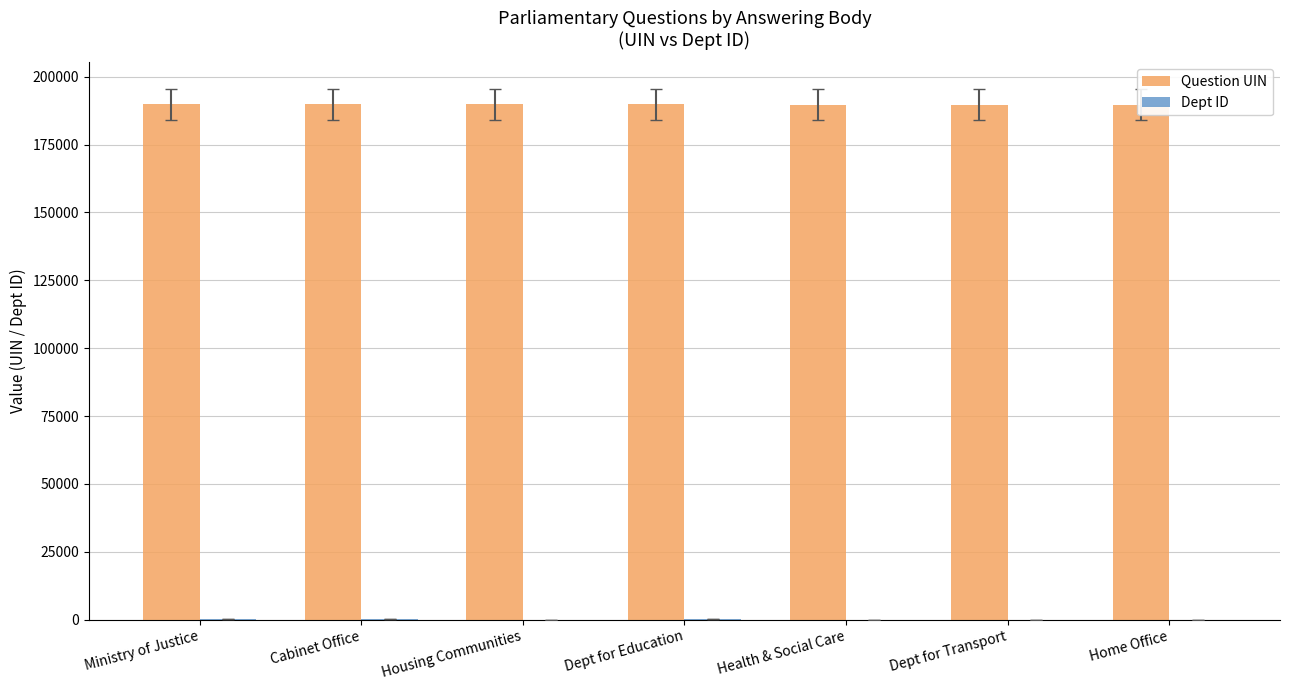

What is the sum of all Question UIN values?

1328132